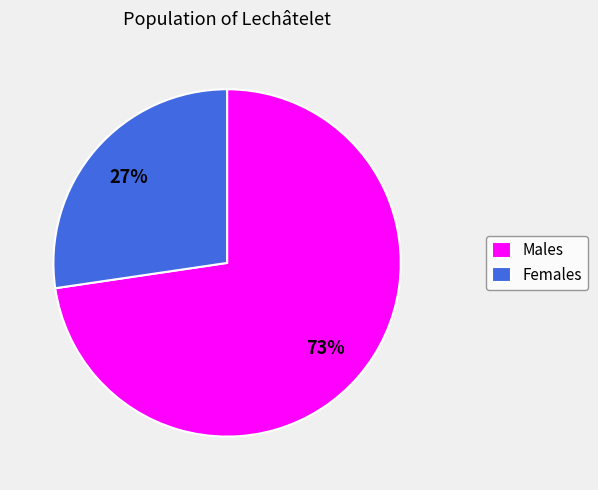

Is the sum of Males and Females greater than half?

Yes